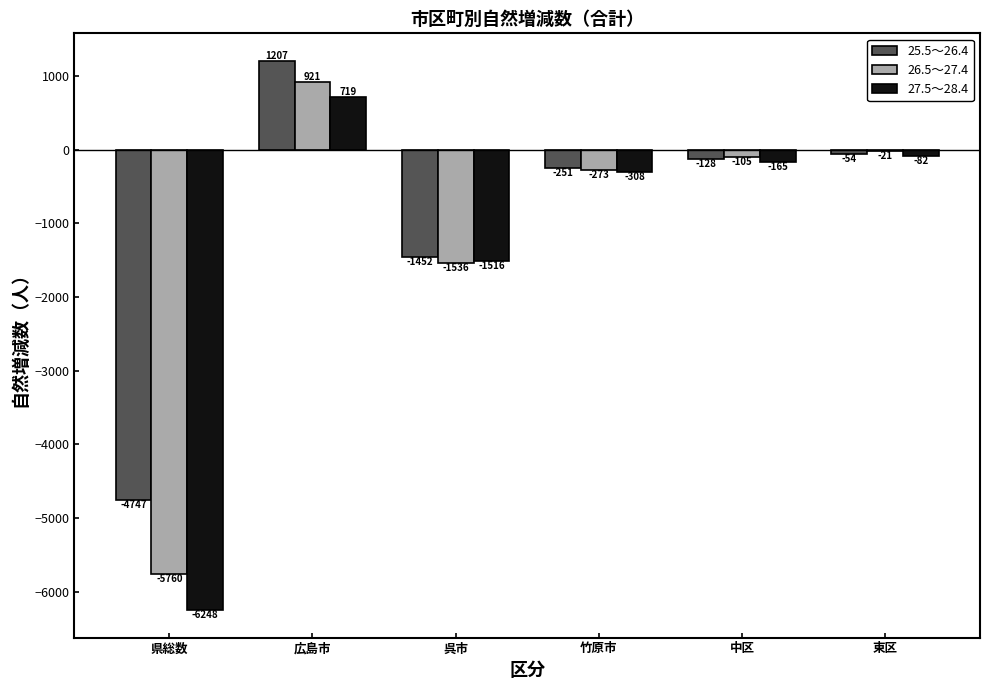

How many data points in 27.5～28.4 are above -165?

2